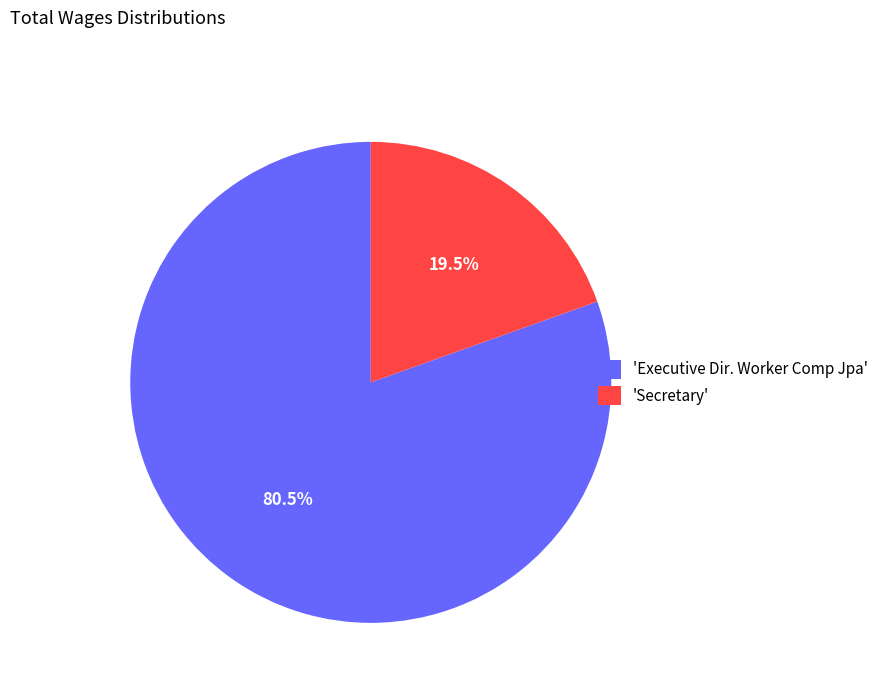

Which slice represents more than half of the pie?

'Executive Dir. Worker Comp Jpa'